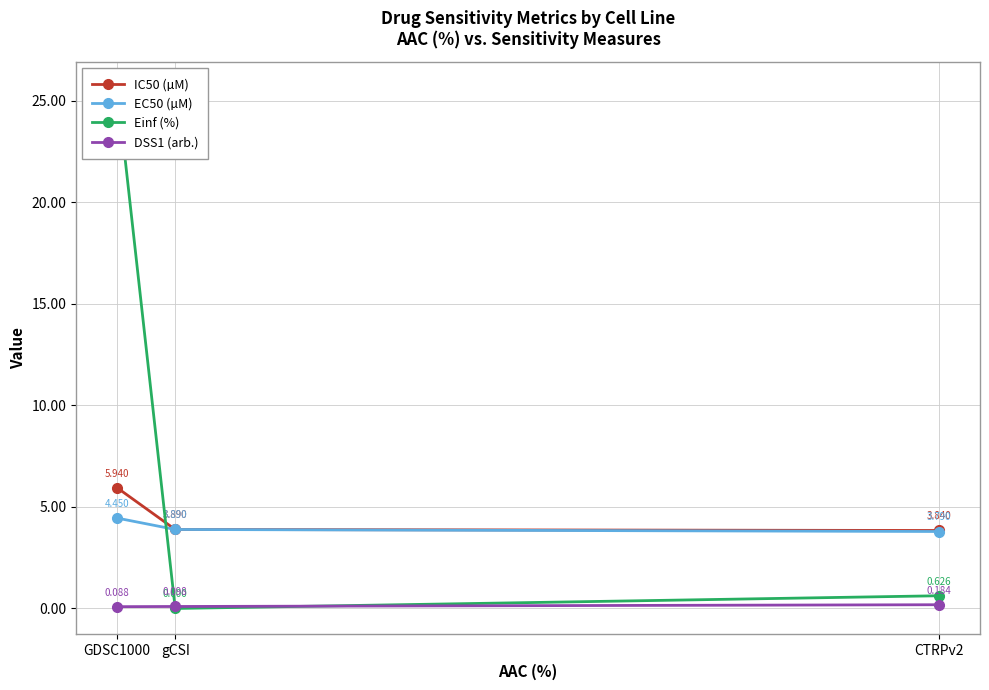

At which label does DSS1 (arb.) reach its minimum?

GDSC1000